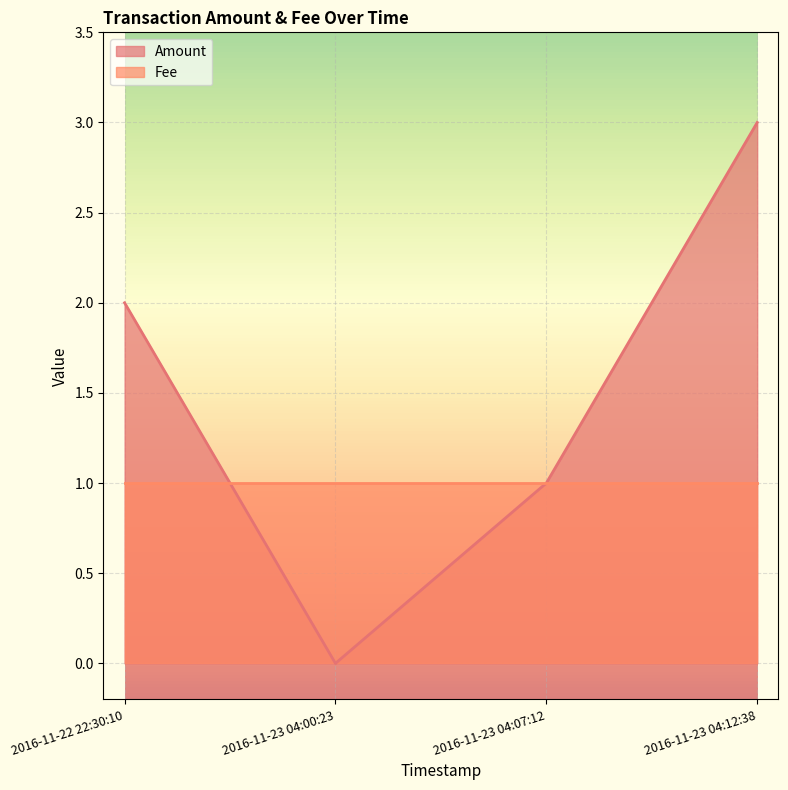

At which category does the chart reach its peak across all series?

2016-11-23 04:12:38